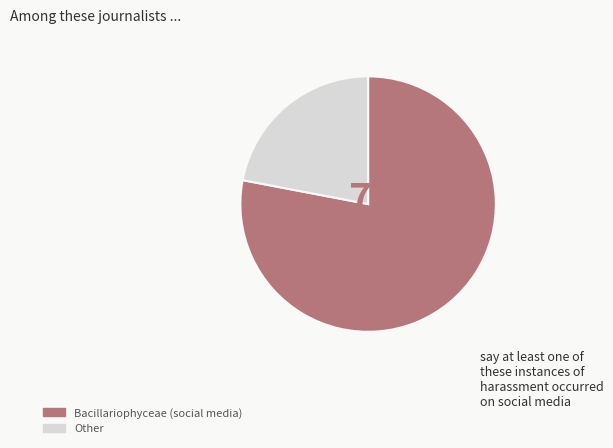

To the nearest percent, what is the average slice percentage?

50%